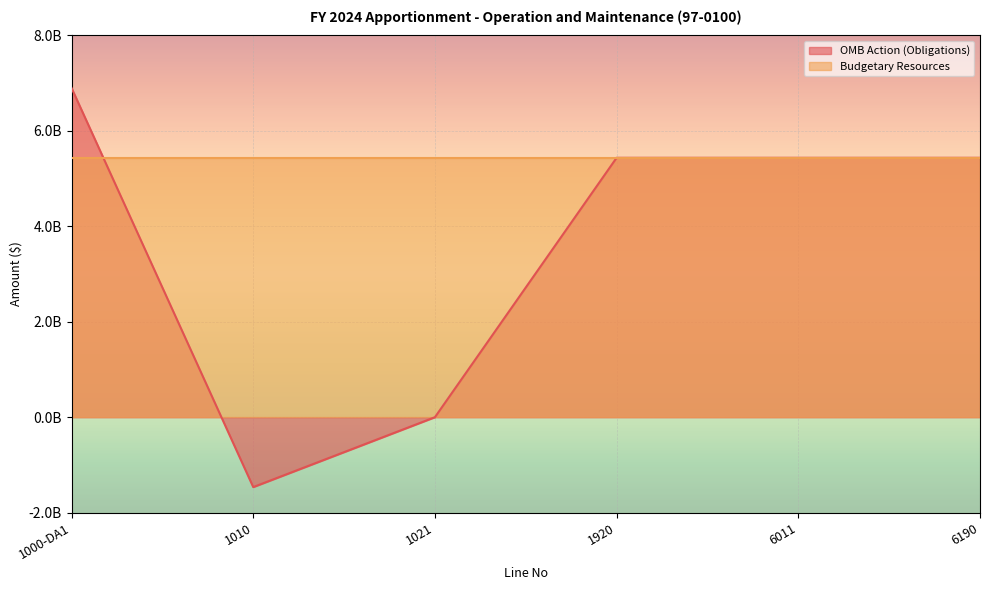

How many values exceed 5437112820?

1